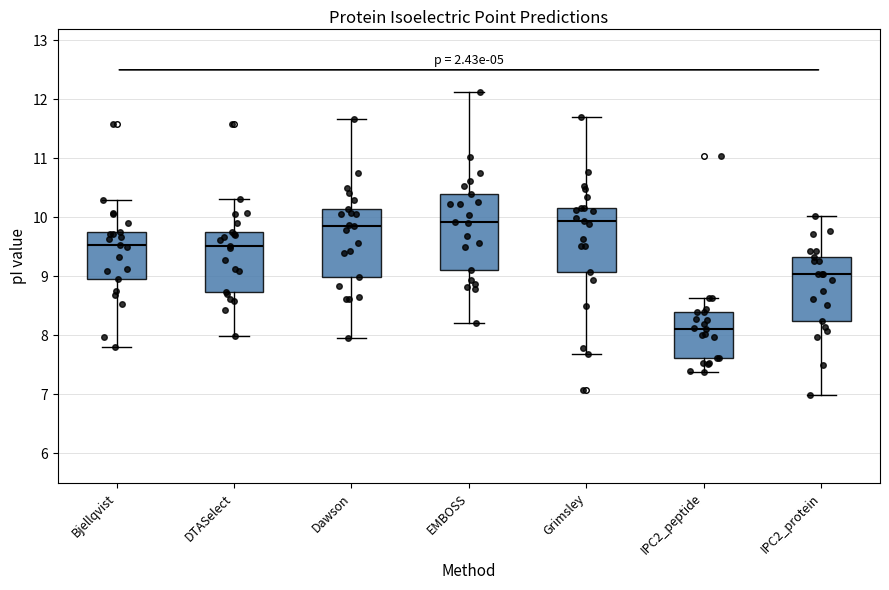

Comparing the boxes themselves (not the whiskers), which one is the tallest?

EMBOSS